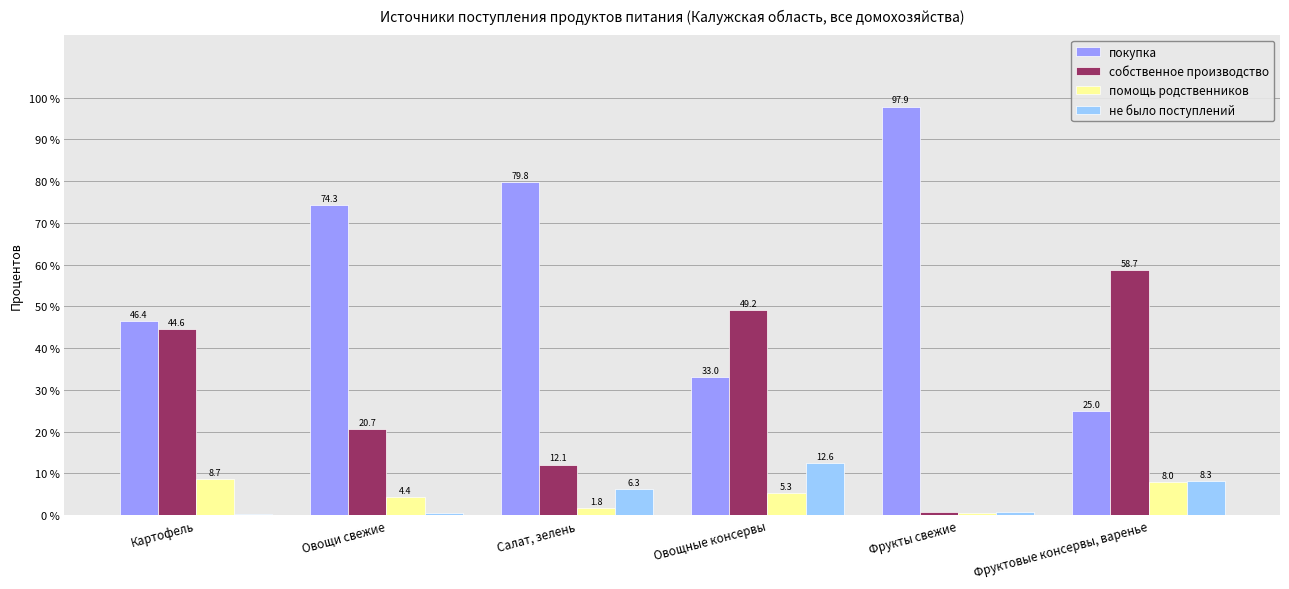

At which category does the chart reach its peak across all series?

Фрукты свежие